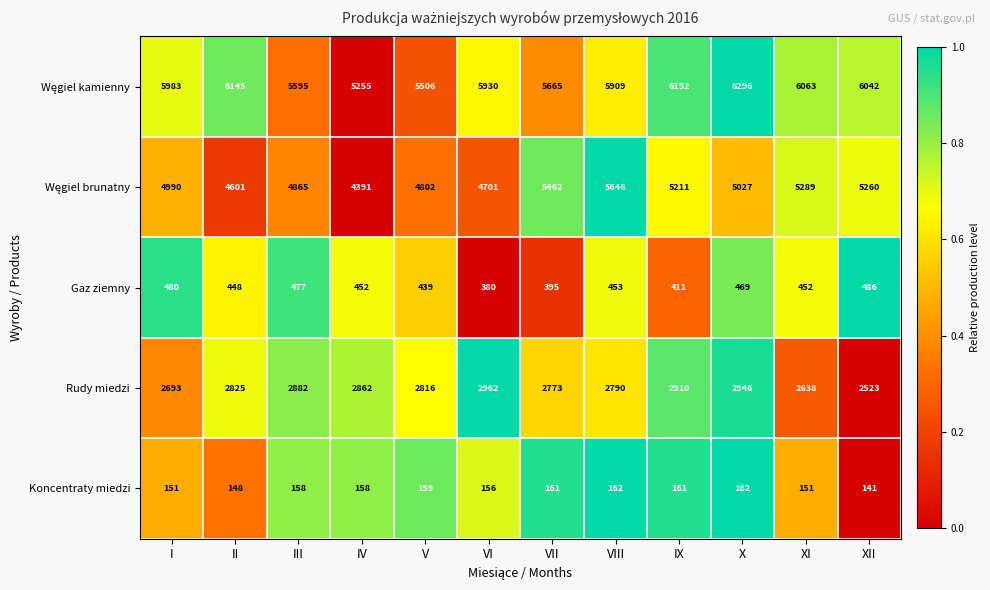

True or false: Gaz ziemny has a value of 453 at VIII.

True